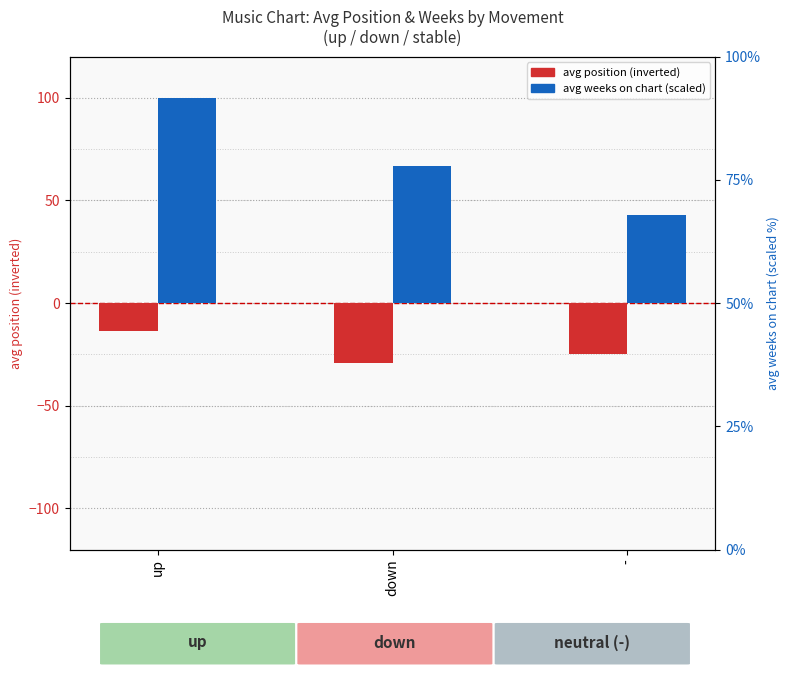

What is the label of the 1st bar from the left?

up